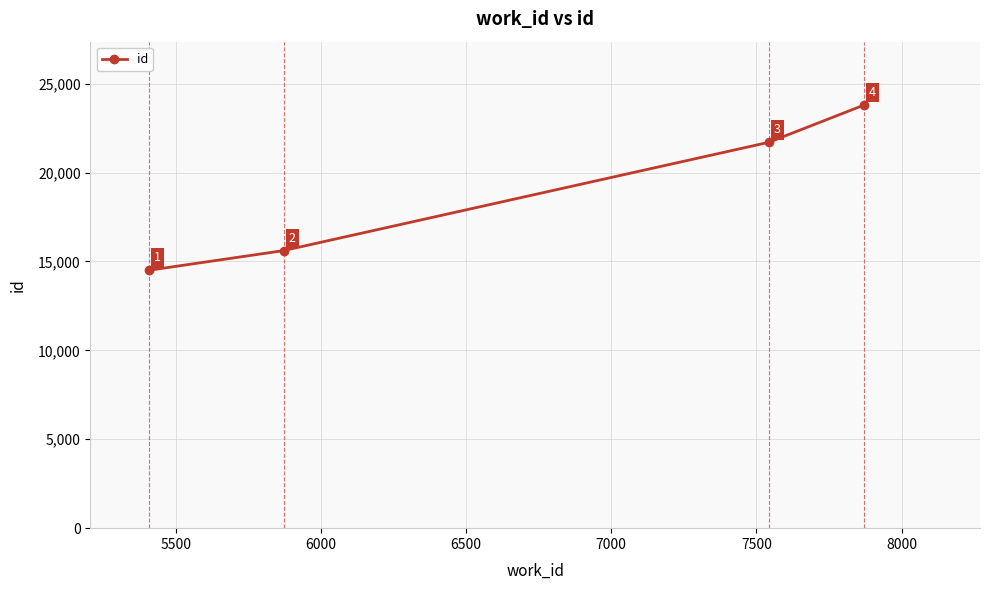

True or false: there are more than 1 points higher than both neighbors.

False